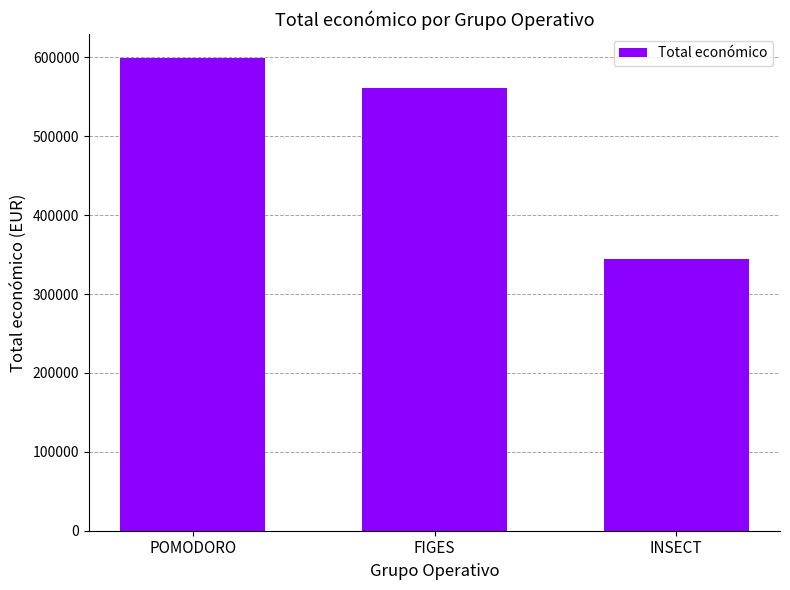

List the labels in order of value, smallest first.

INSECT, FIGES, POMODORO